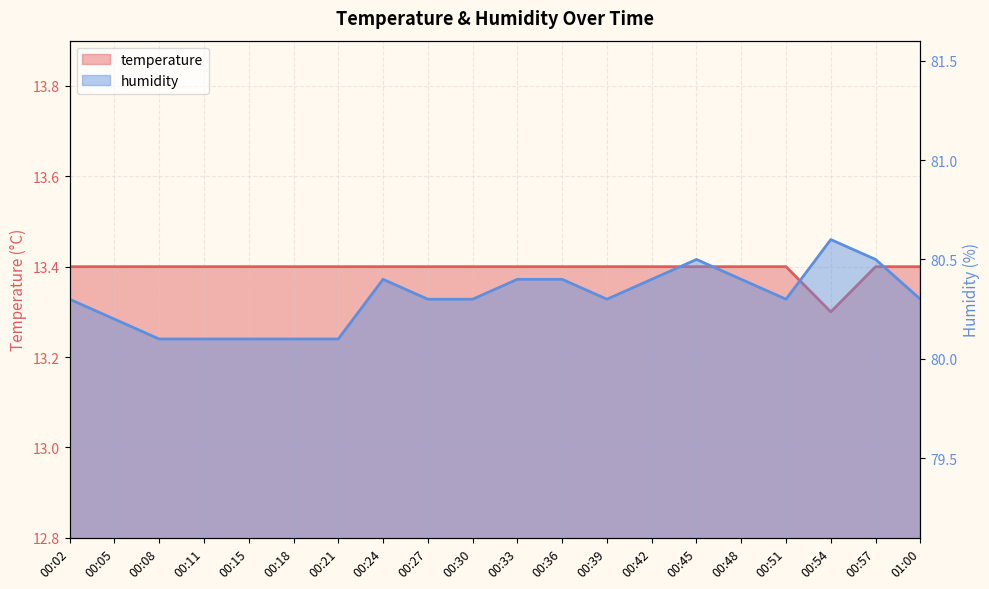

What is the minimum value shown in the chart?

13.3